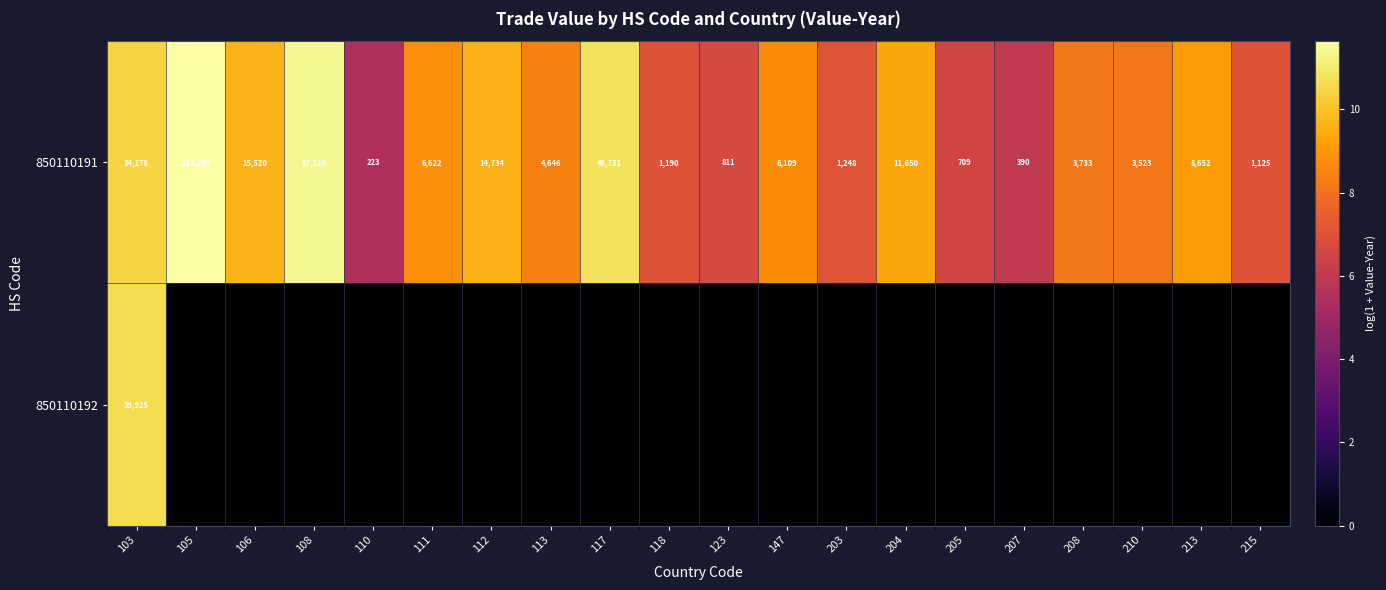

At which category is the sum across all series the highest?

103